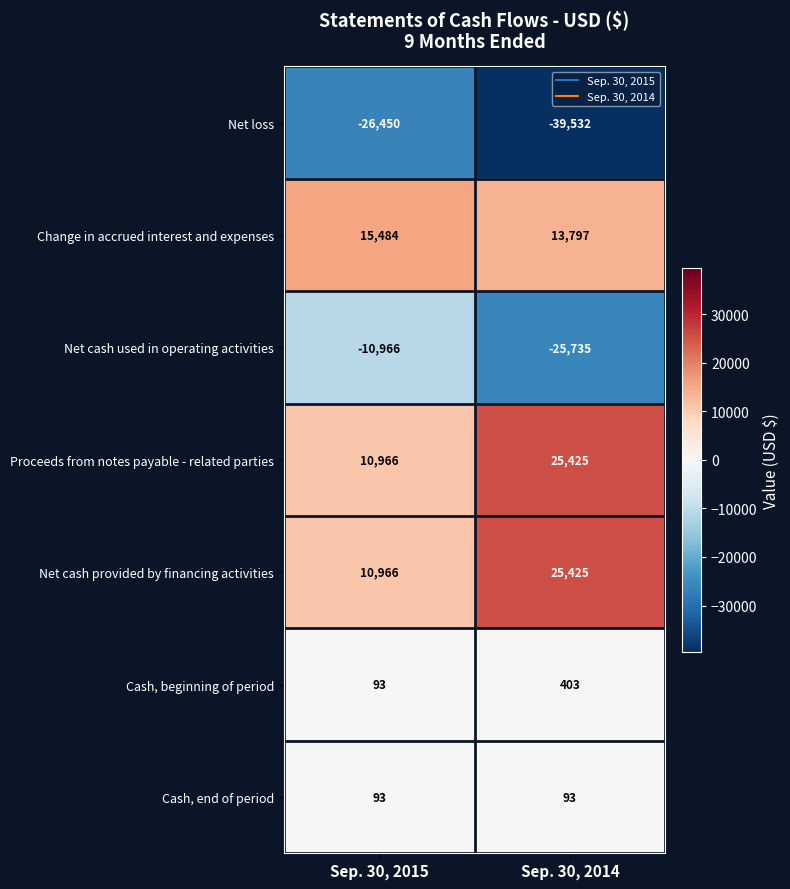

At which category is the sum across all series the highest?

Sep. 30, 2015